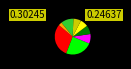

Does any single category account for the majority?

No